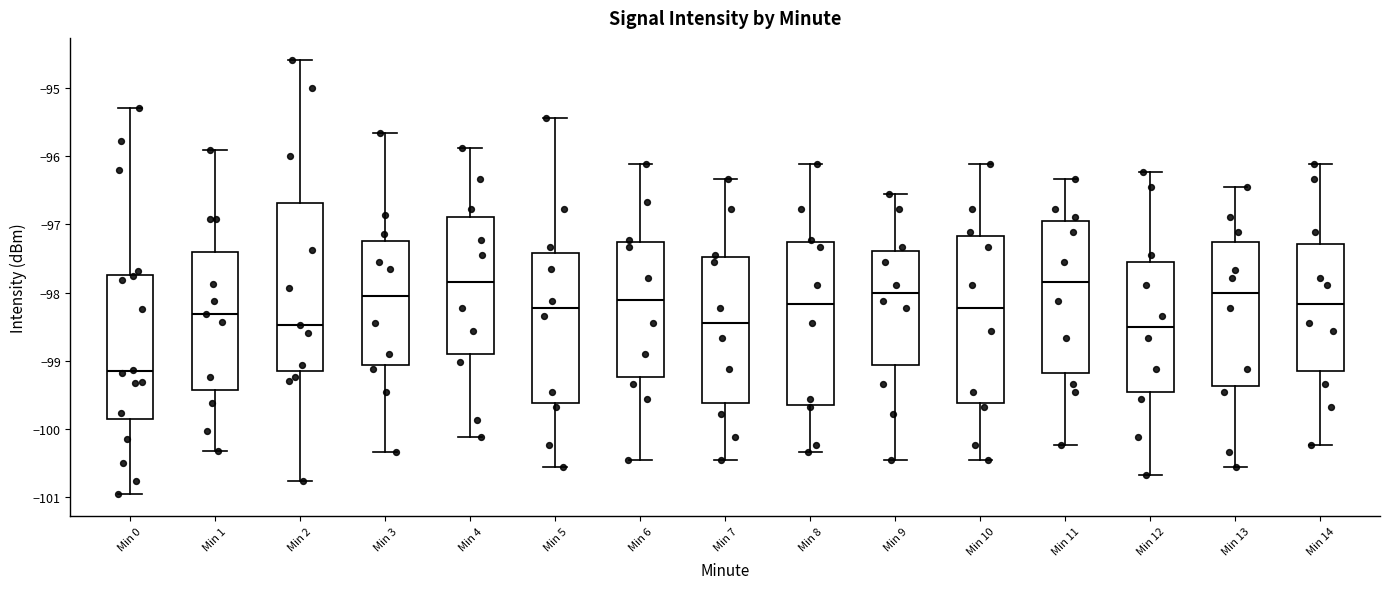

Where does the median line of the box for Min 14 sit on the y-axis? The values are not printed on the chart, so give them approximately, as read against the axis.

-98.2